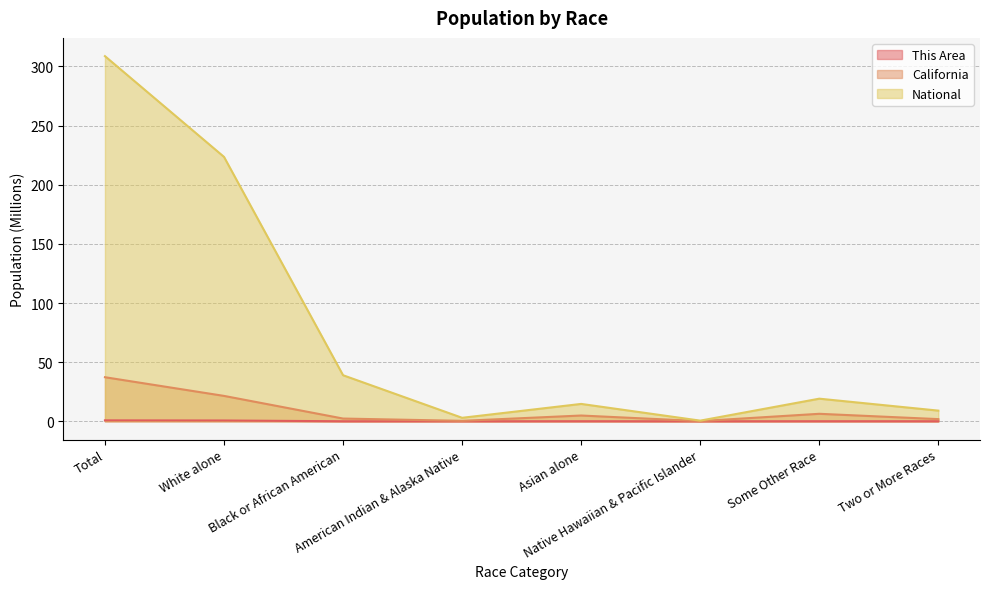

Where does the California series first go above 4?

Total